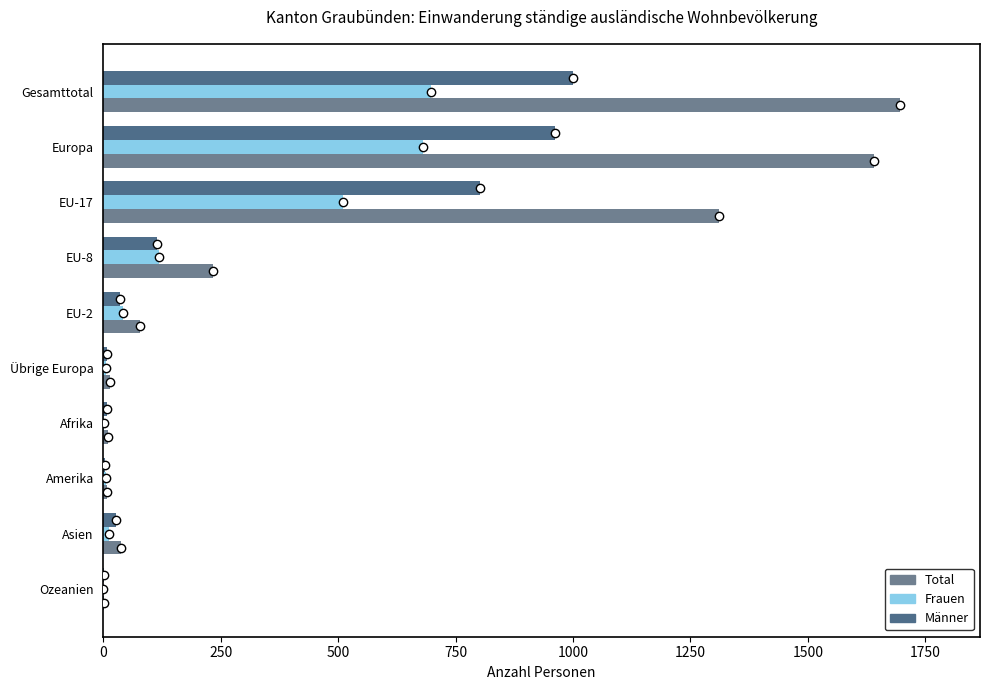

How many categories are shown in the chart?

10